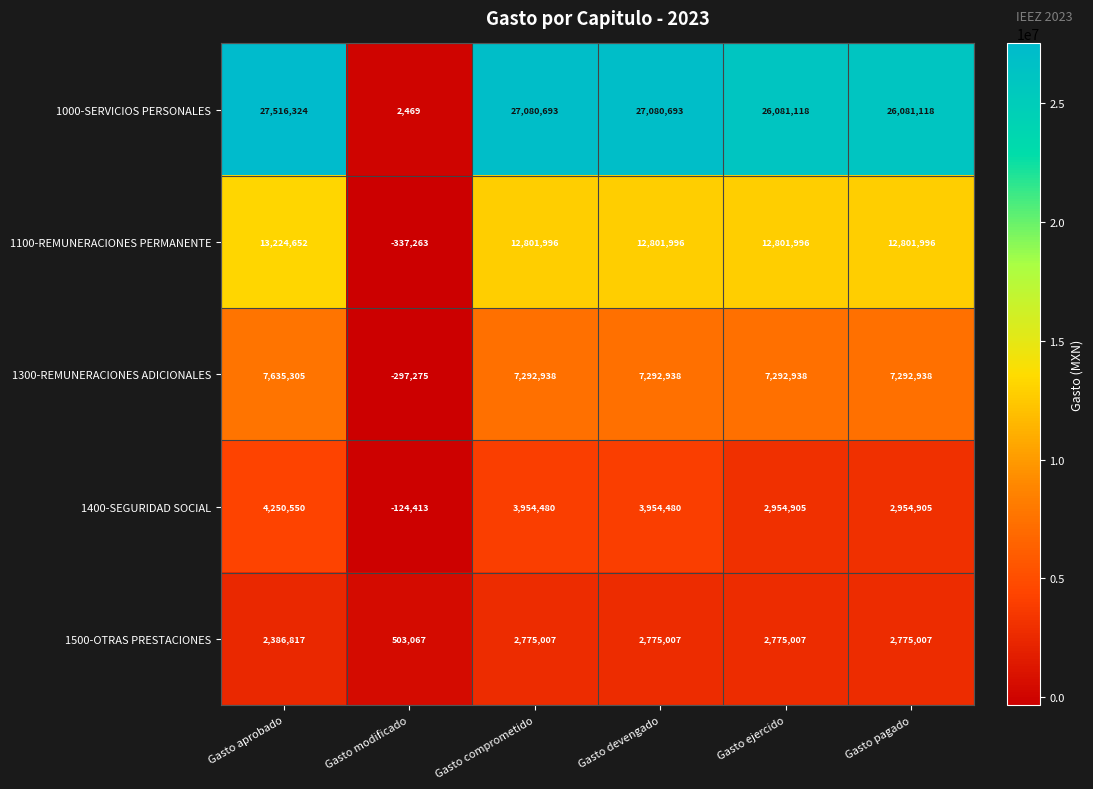

At which label does 1400-SEGURIDAD SOCIAL first exceed 3954480?

Gasto aprobado